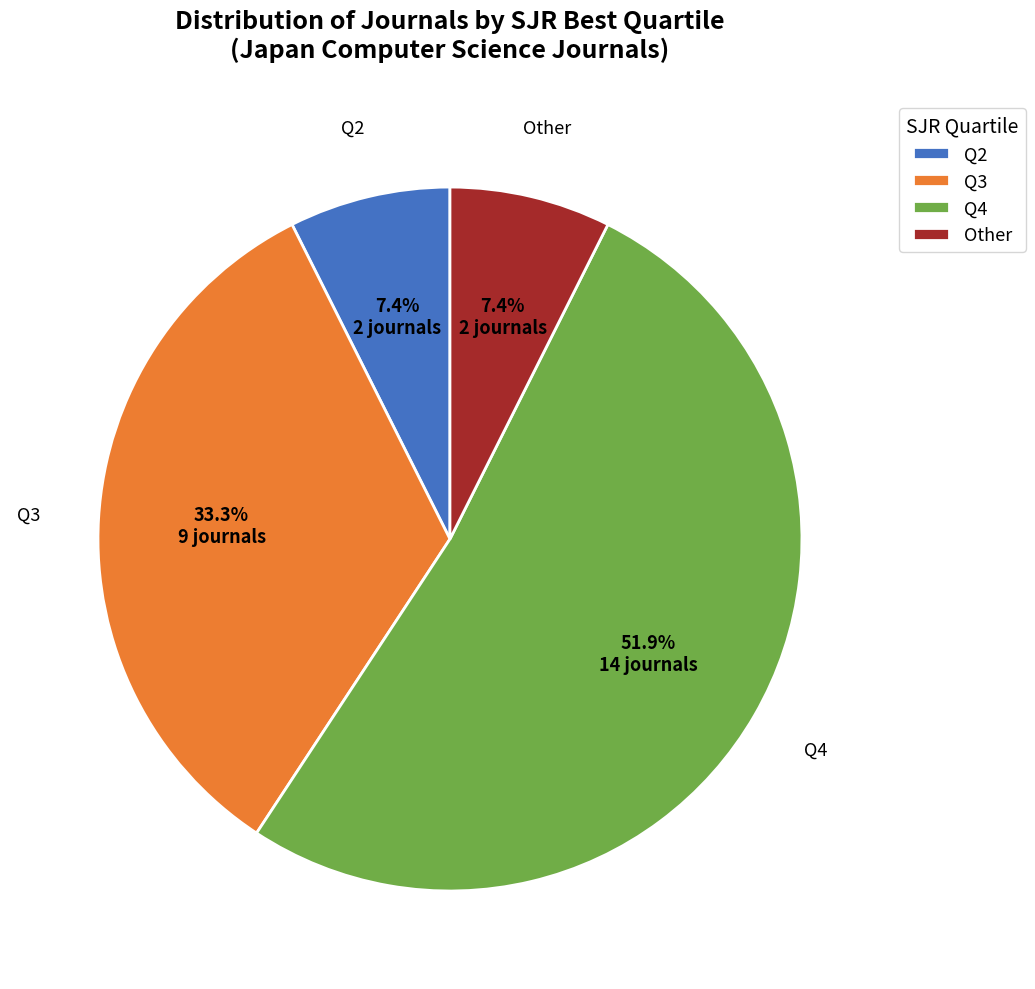

What is the total percentage of Q4 and Q2?

59.3%